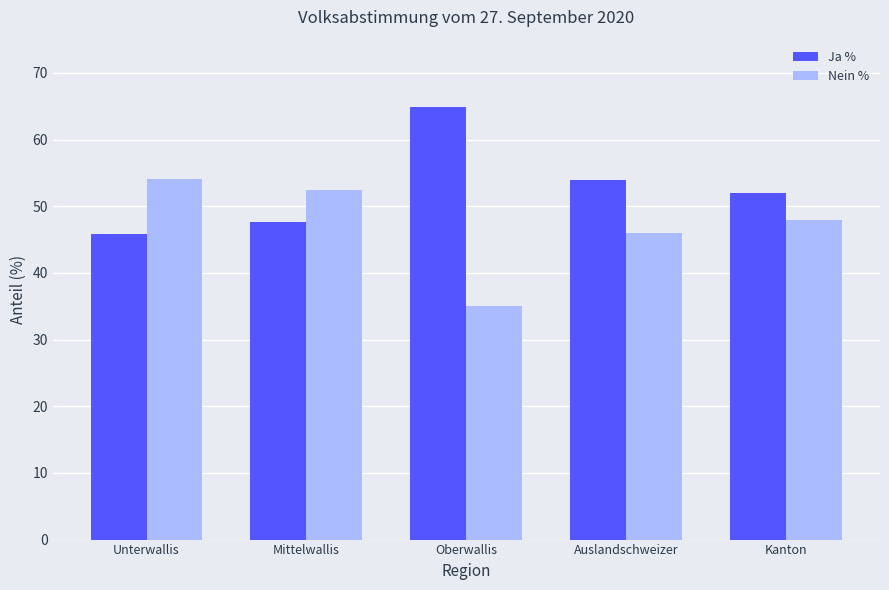

List the series in order of their overall mean, lowest first.

Nein %, Ja %